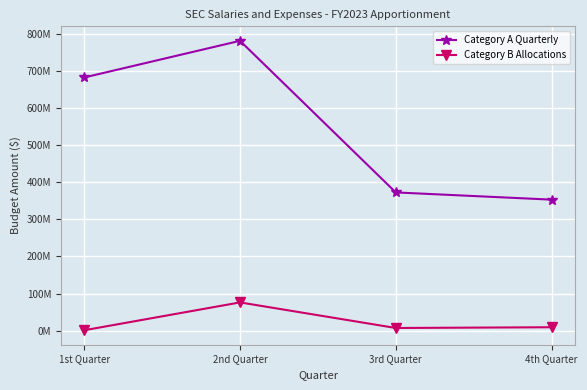

At which category is the sum across all series the highest?

2nd Quarter